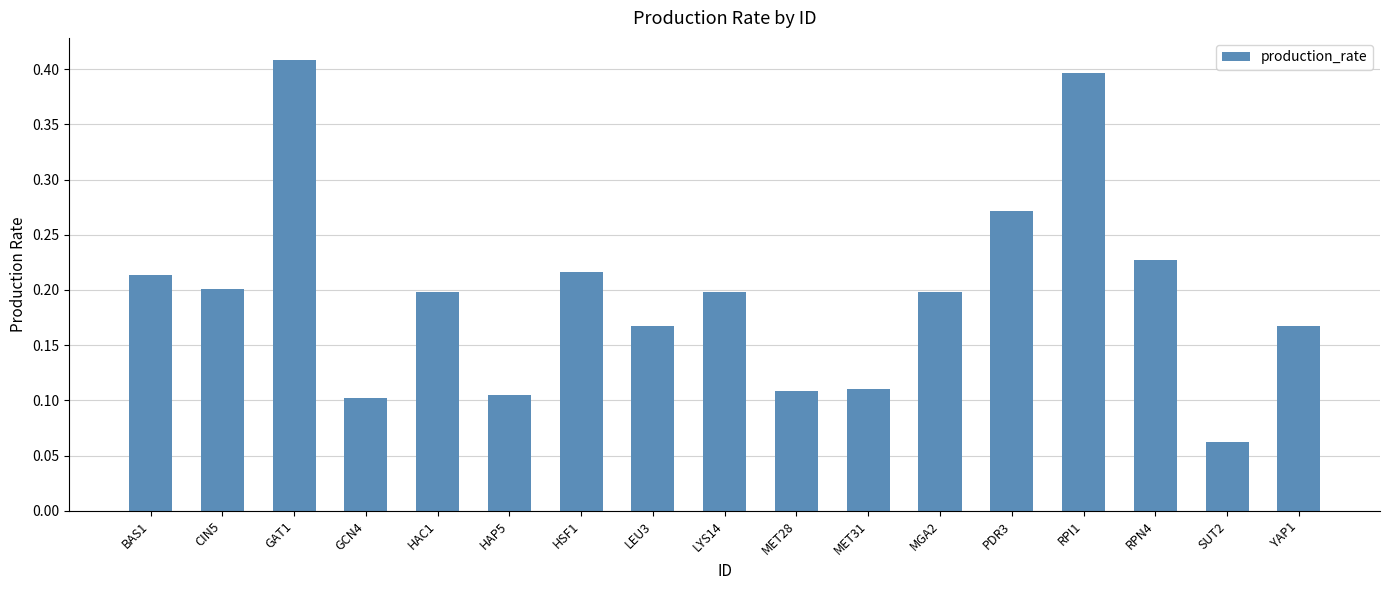

What is the sum of all values?

3.3